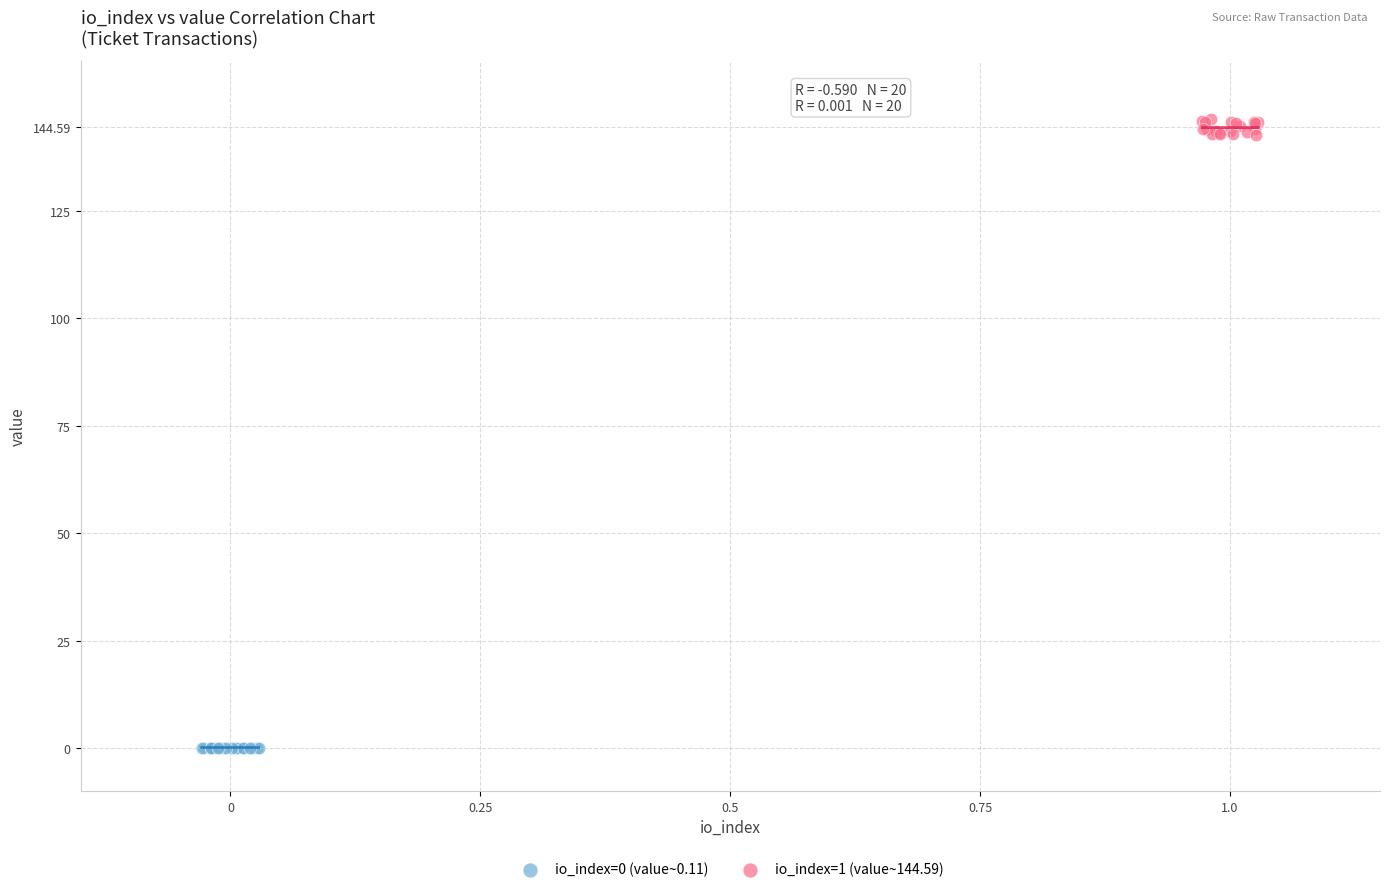

Which series contains the lowest Y value?

io_index=0 (value~0.11)